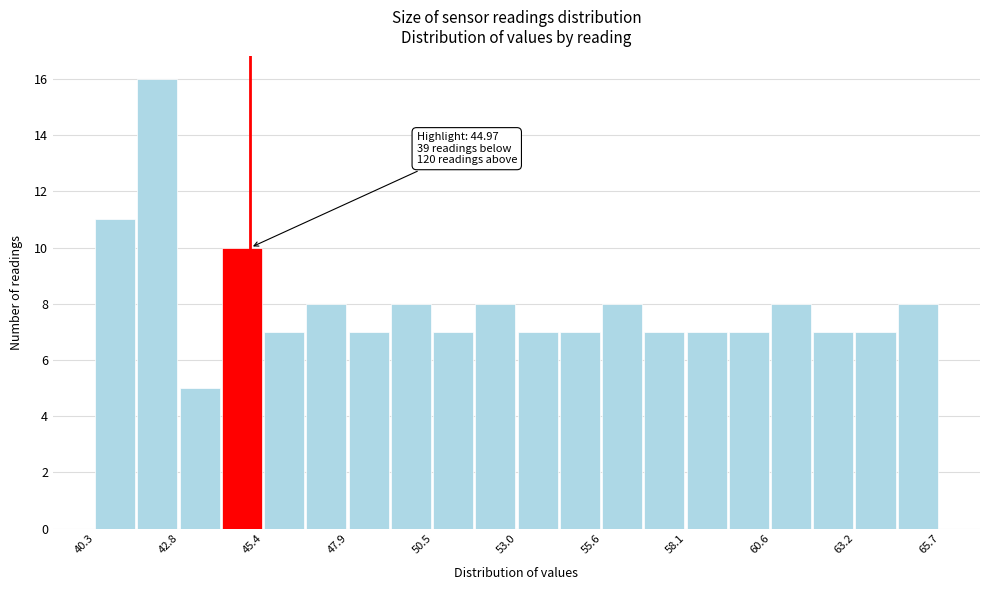

Around what value on the x-axis is the tallest bar? Give the approximate position of its centre, as read against the axis.

42.0